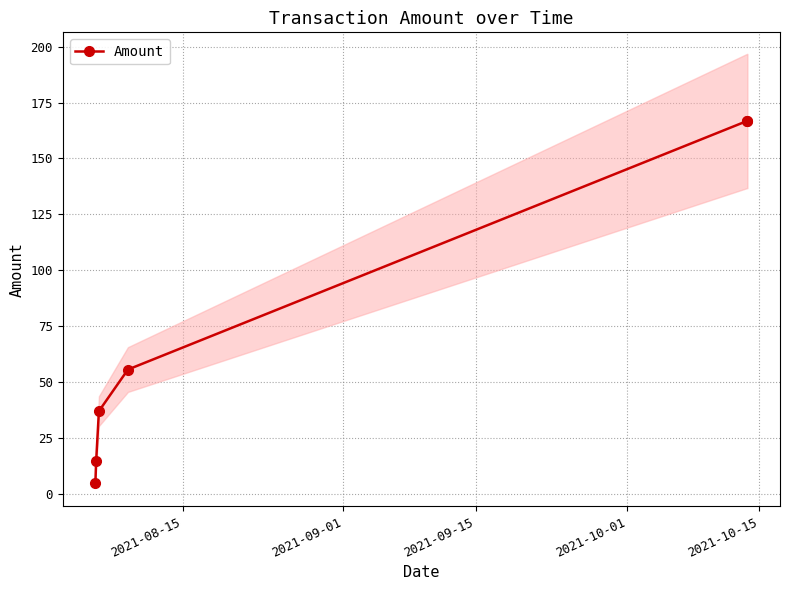

What is the value of the Amount point at the 3rd from the left?

37.0